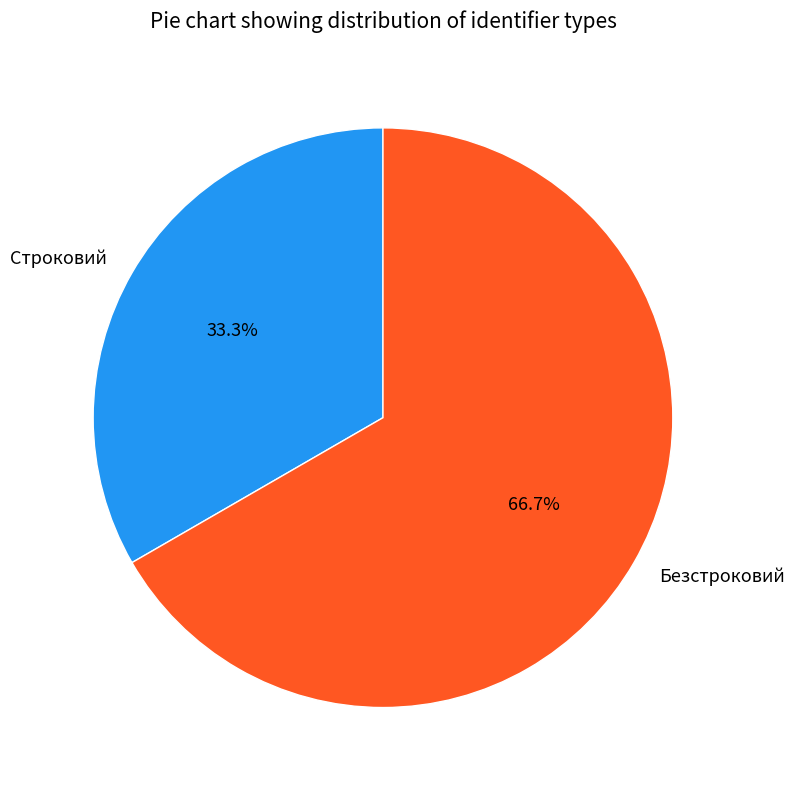

To the nearest percent, what portion does Строковий represent?

33%